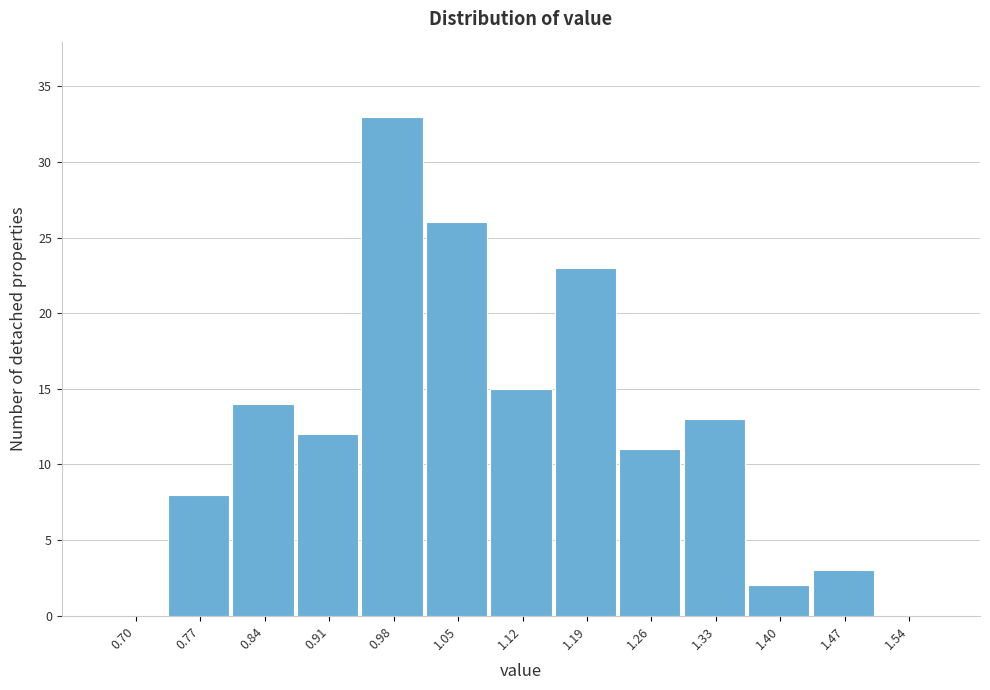

Reading left to right, transcribe all the data shown in this chart.

0.70=0	0.77=8	0.84=14	0.91=12	0.98=33	1.05=26	1.12=15	1.19=23	1.26=11	1.33=13	1.40=2	1.47=3	1.54=0